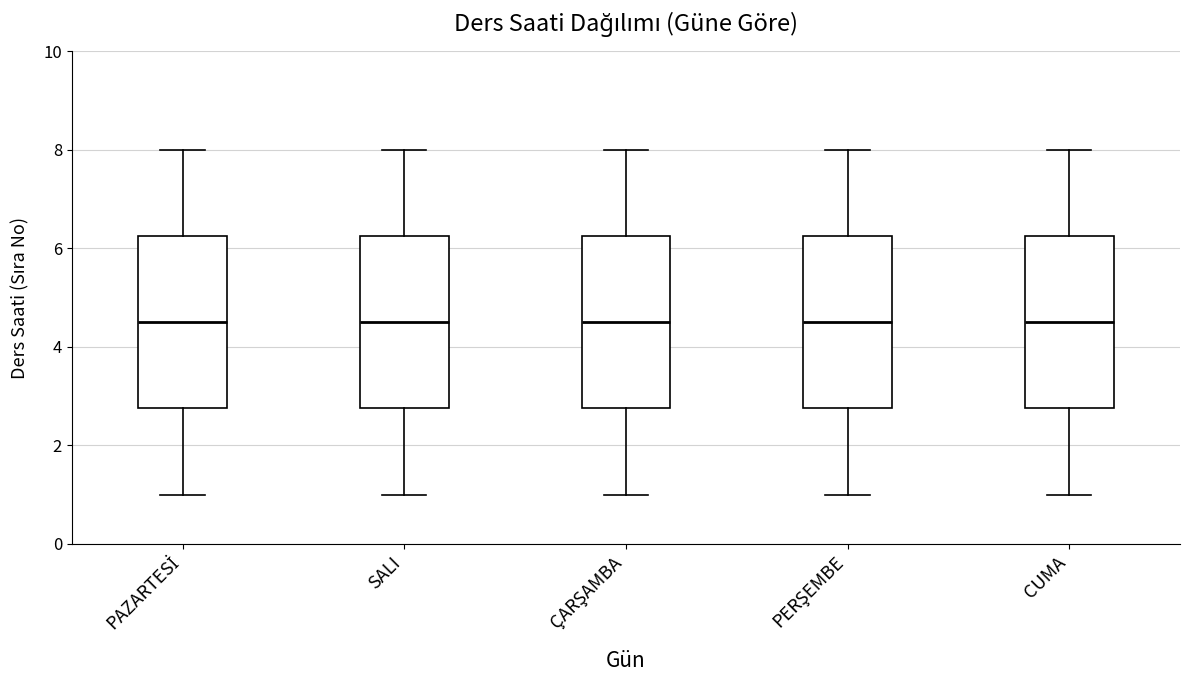

Reading left to right, transcribe this box plot: for each box, give where its median line is, the range the box spans, and where its two whiskers end, as read against the y-axis. The values are not printed on the chart, so give them approximately, as read against the axis.

PAZARTESİ: median 4.6, box 2.8 to 6.2, whiskers 1.0 to 8.0
SALI: median 4.6, box 2.8 to 6.2, whiskers 1.0 to 8.0
ÇARŞAMBA: median 4.6, box 2.8 to 6.2, whiskers 1.0 to 8.0
PERŞEMBE: median 4.6, box 2.8 to 6.2, whiskers 1.0 to 8.0
CUMA: median 4.6, box 2.8 to 6.2, whiskers 1.0 to 8.0